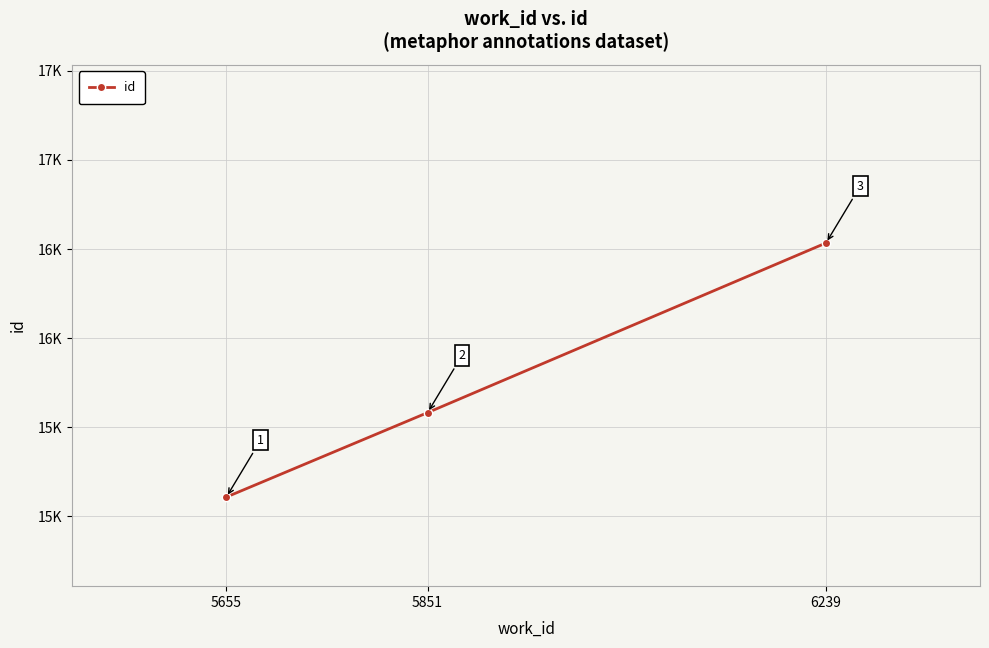

Does the chart have visible grid lines?

Yes